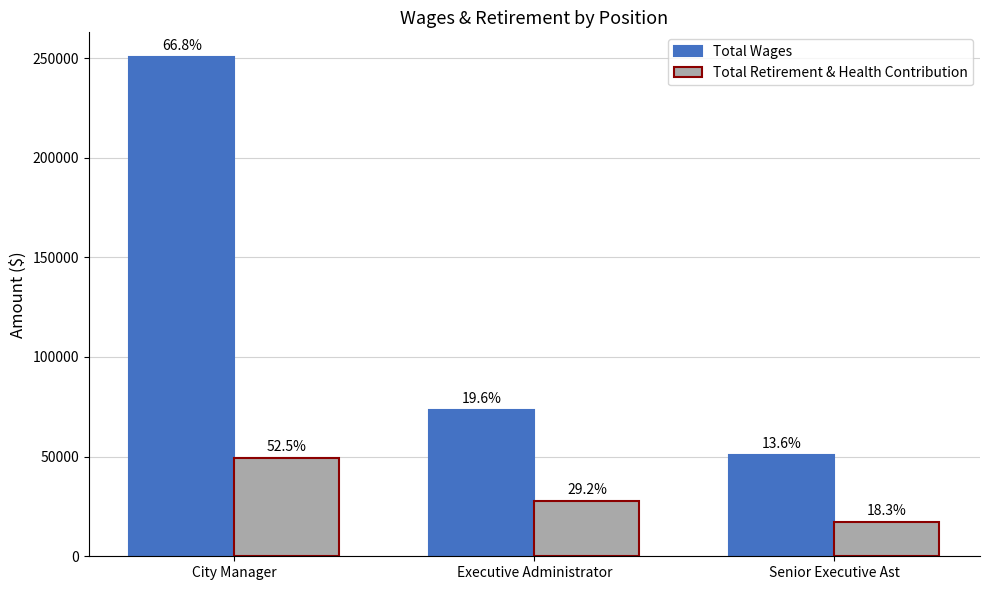

How many Total Wages values are between 51009 and 250370?

3